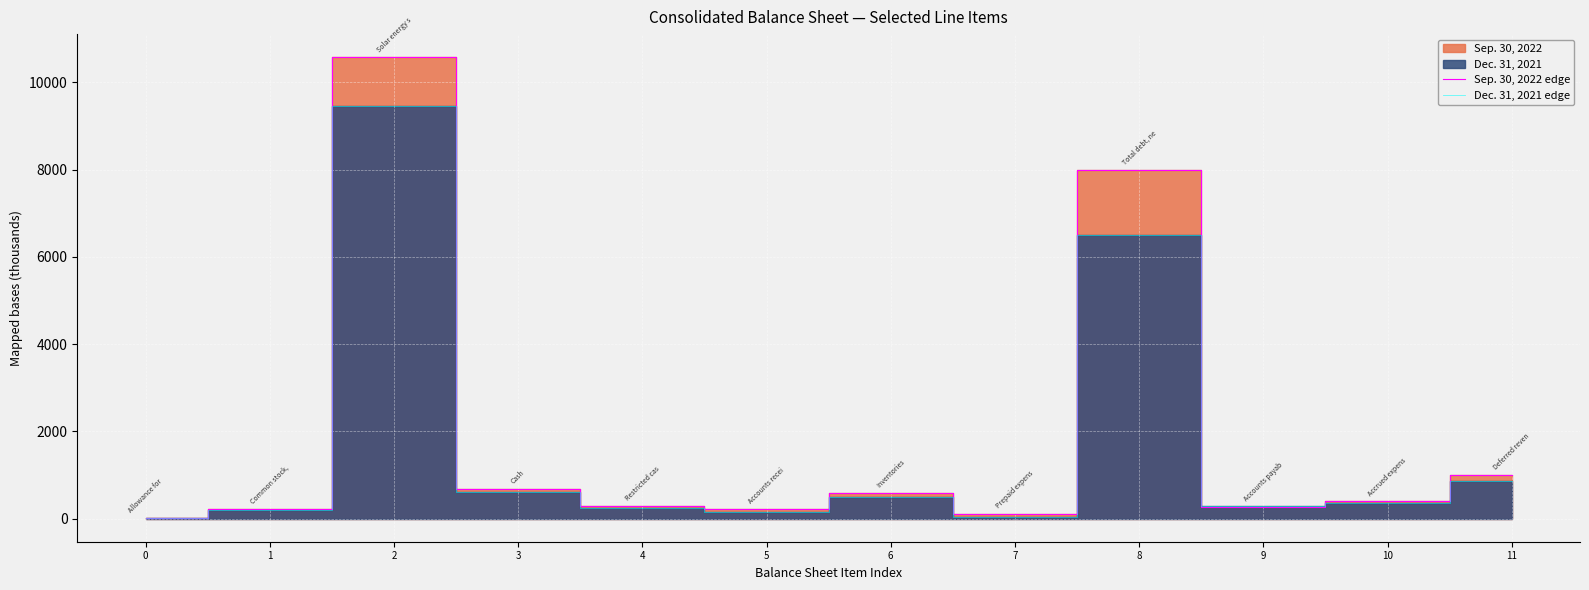

Reading left to right, what are all the values shown in this chart?

Sep. 30, 2022 edge: 0=12.5	1=213.0	2=10573.6	3=672.1	4=283.8	5=218.8	6=589.1	7=116.2	8=7985.2	9=275.1	10=401.1	11=1007.0
Dec. 31, 2021 edge: 0=11.0	1=208.2	2=9459.7	3=617.6	4=232.6	5=146.0	6=506.8	7=44.6	8=6502.9	9=288.1	10=364.1	11=873.6